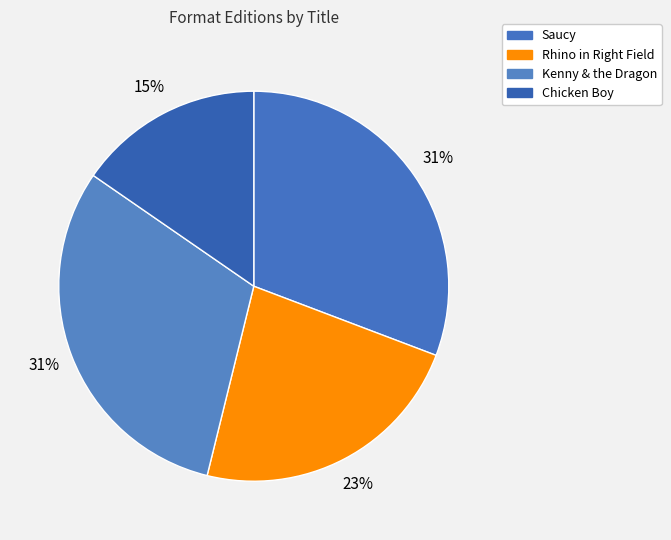

To the nearest percent, what portion does Saucy represent?

31%